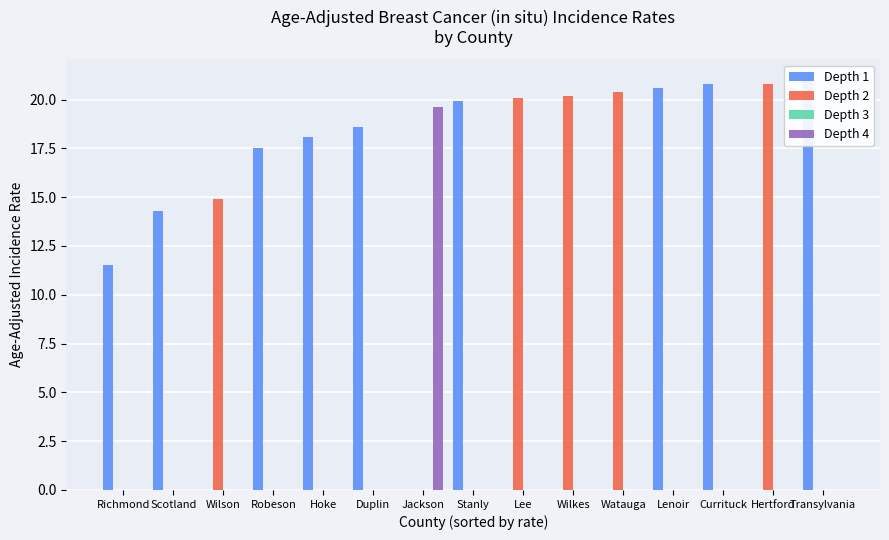

List the series in order of their peak value, lowest first.

Depth 3, Depth 4, Depth 2, Depth 1